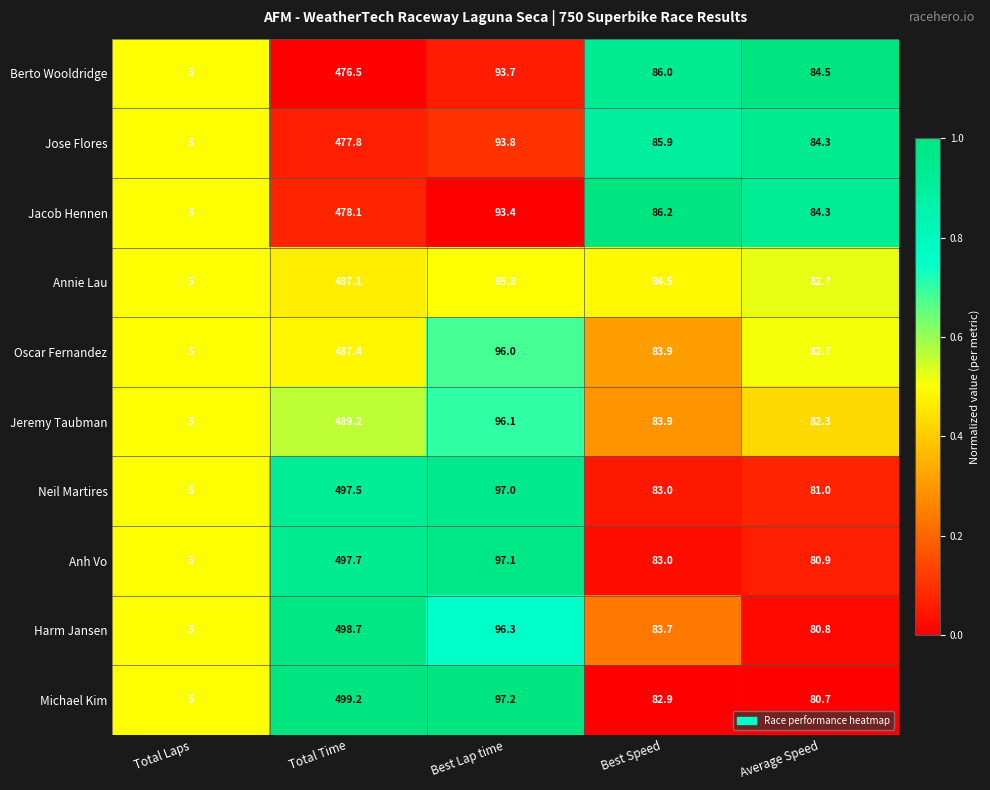

At which label is Neil Martires closest to 251?

Best Lap time